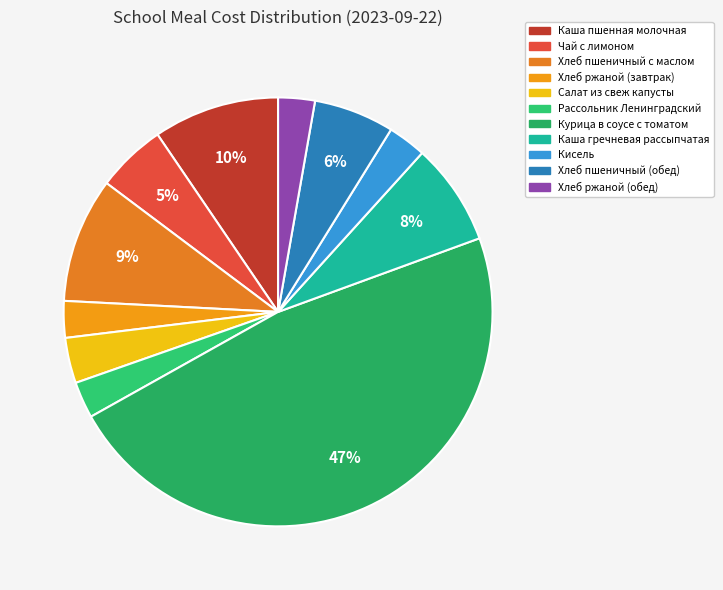

To the nearest percent, what is the combined percentage of Хлеб ржаной (завтрак) and Хлеб ржаной (обед)?

6%